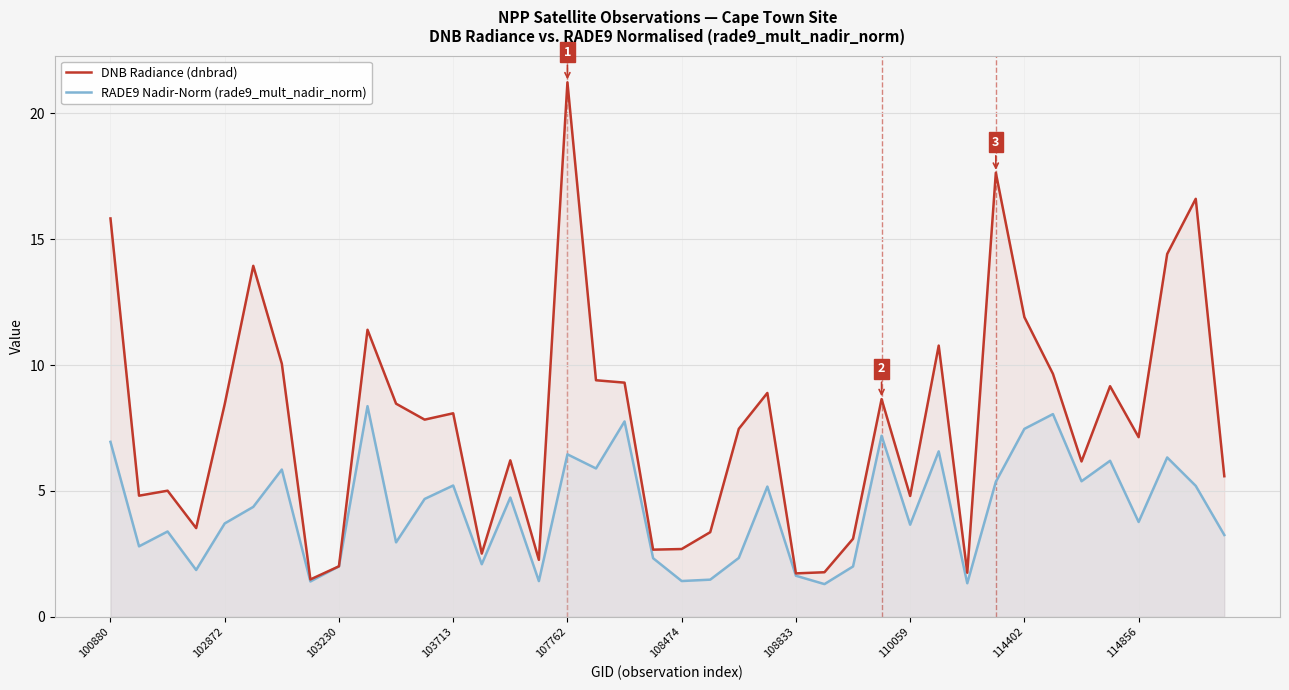

True or false: RADE9 Nadir-Norm (rade9_mult_nadir_norm) has a value of 5.2 at 103713.

True